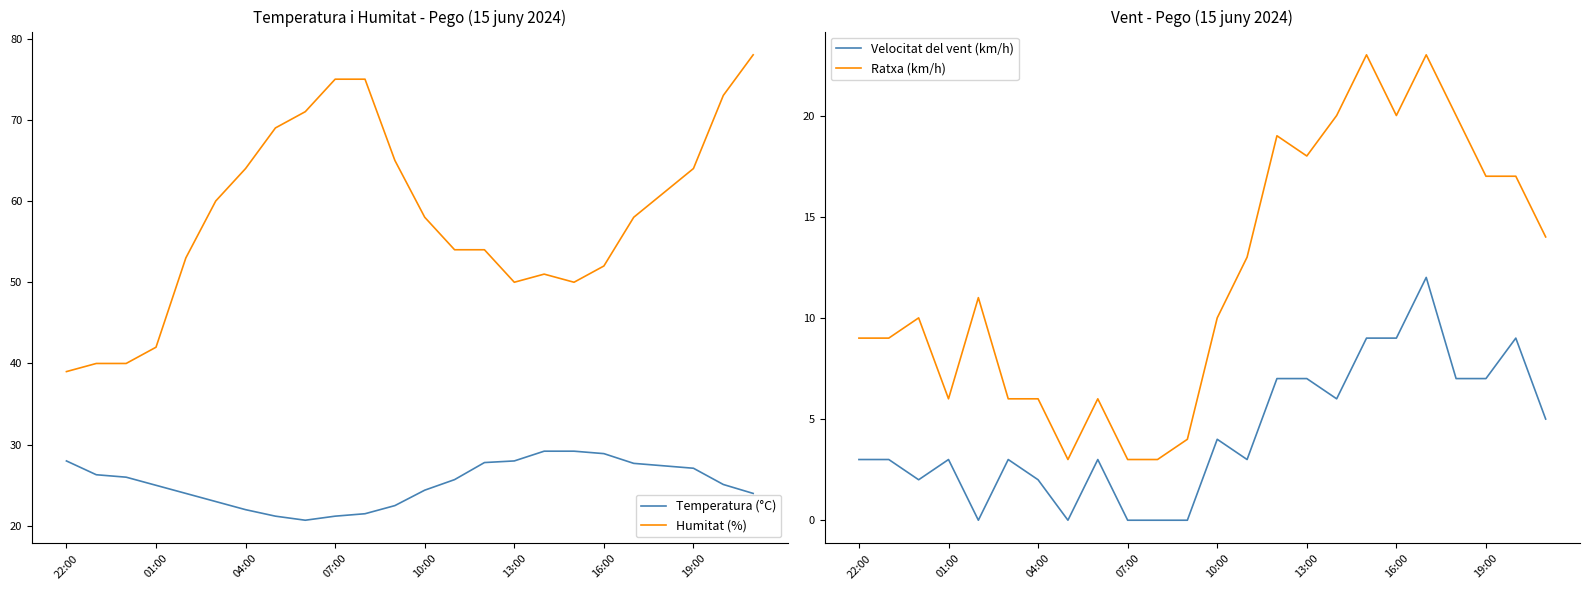

The value of Ratxa (km/h) at 16:00 is 30. True or false?

False